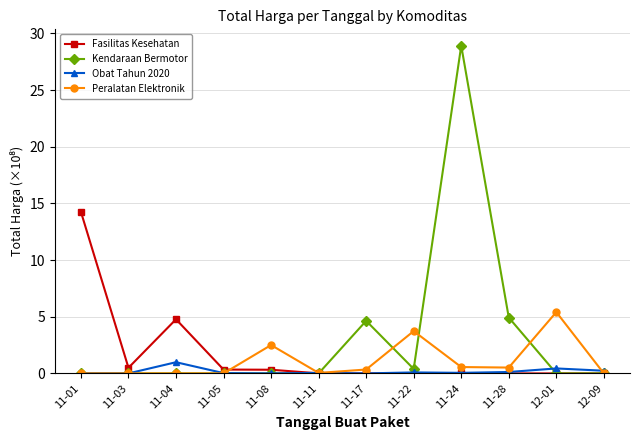

What position from the left is 11-11?

6